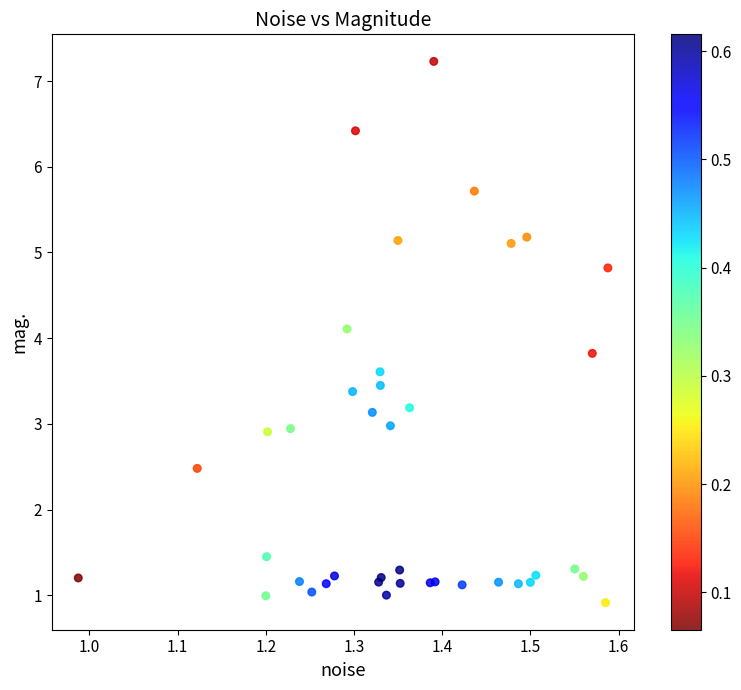

What Y value in the scatter plot is closest to 4?

4.1